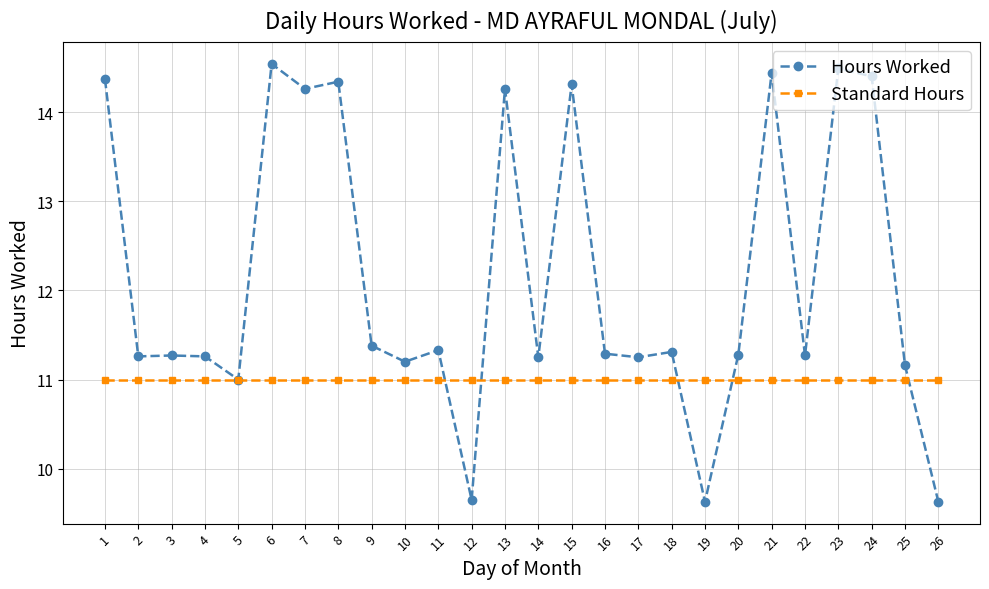

At how many categories does at least one series exceed 12?

9